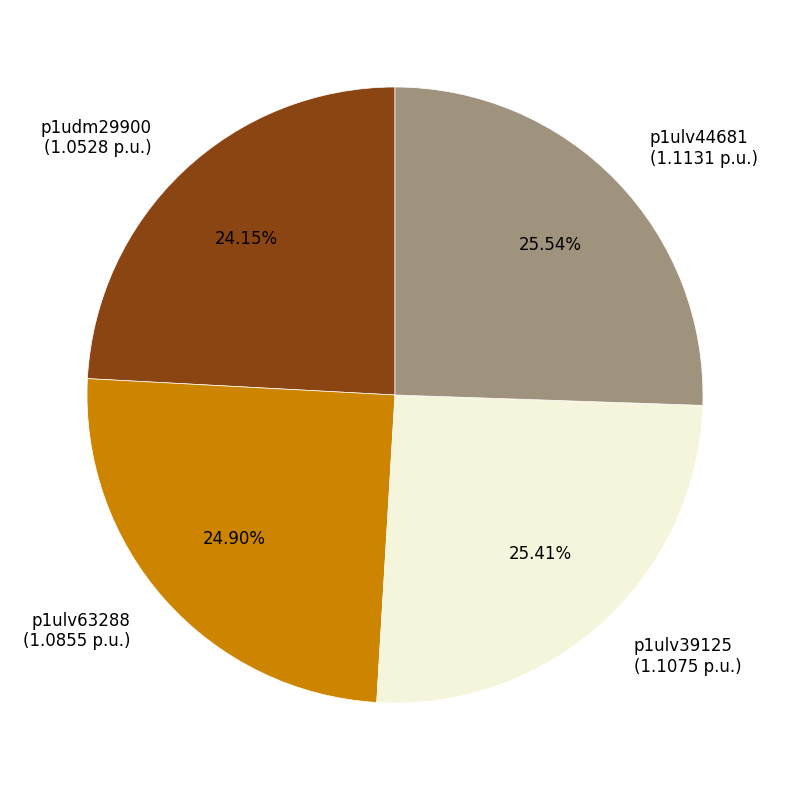

To the nearest percent, what portion does p1ulv39125 represent?

25%